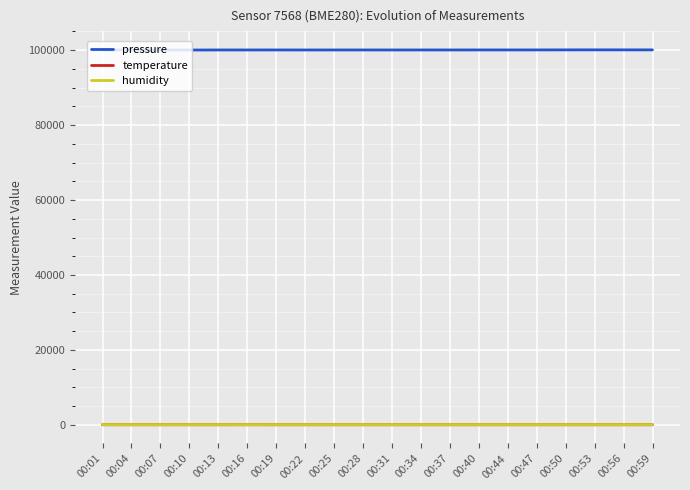

Is the value of pressure at 00:01 greater than the value of temperature at 00:44?

Yes